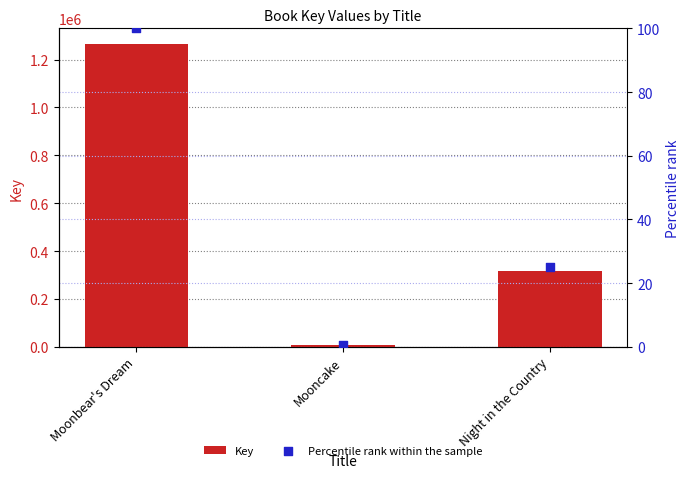

Which series contains the highest Y value?

Key